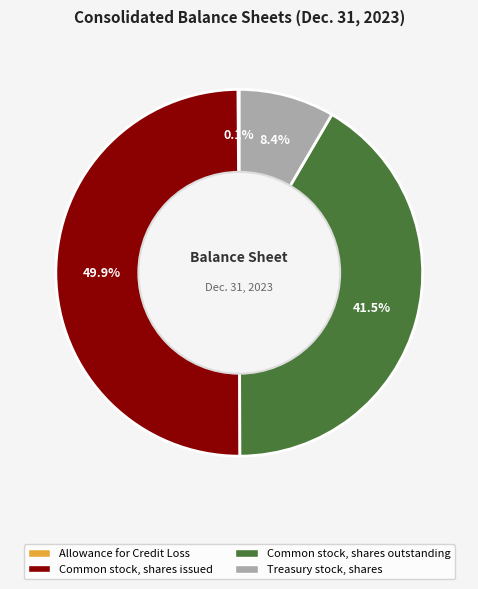

Is Treasury stock, shares the majority of the pie?

No